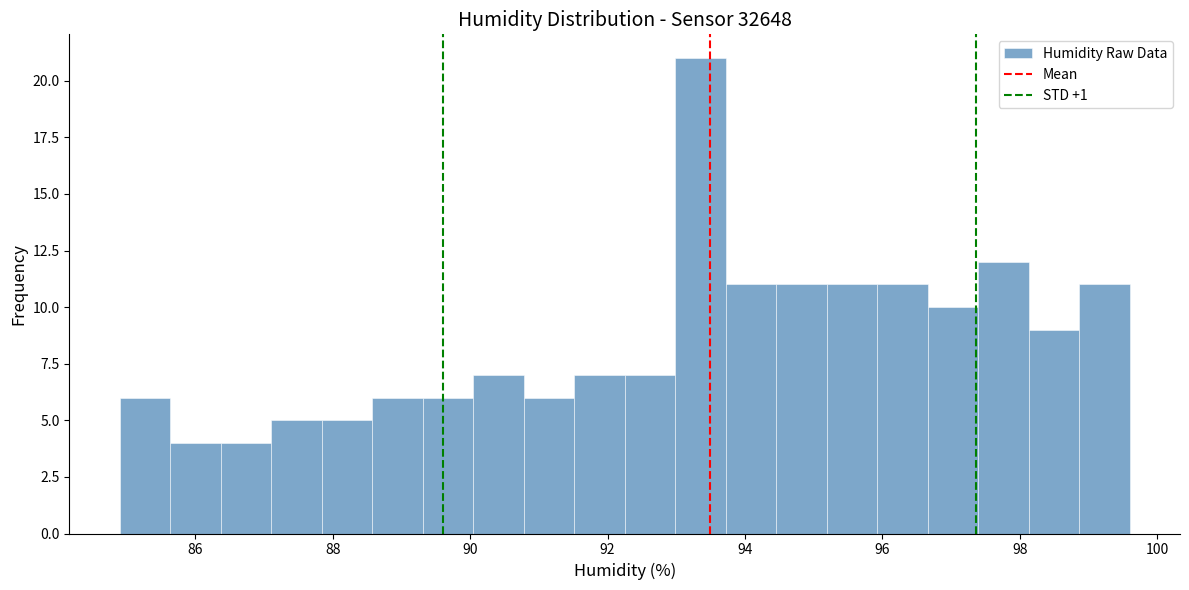

Read against the x-axis, roughly where is the centre of the tallest bar?

93.4